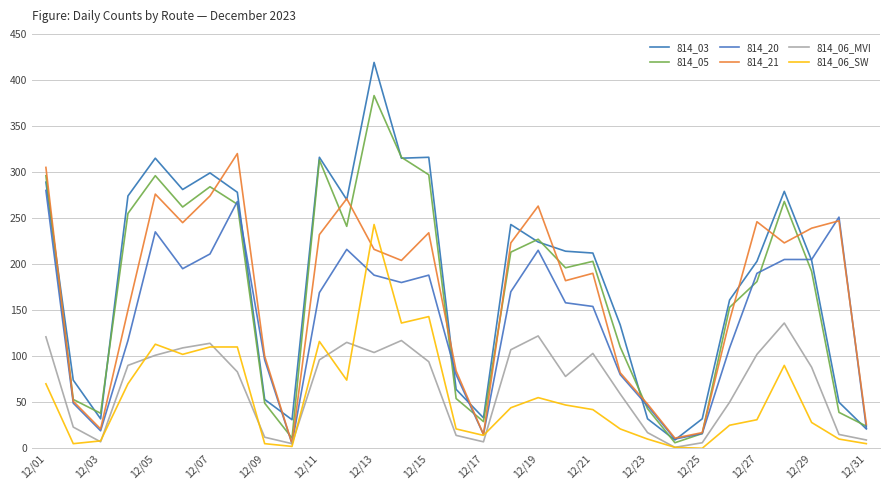

How many lines are shown in the chart?

6